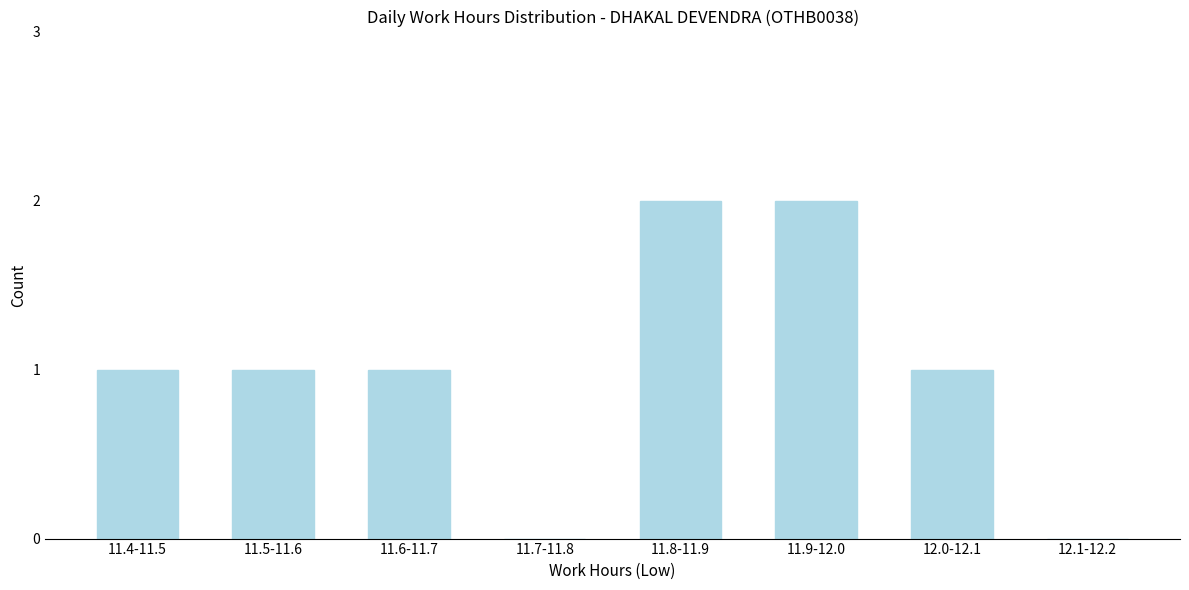

Reading left to right, what are all the values shown in this chart?

11.4-11.5=1	11.5-11.6=1	11.6-11.7=1	11.7-11.8=0	11.8-11.9=2	11.9-12.0=2	12.0-12.1=1	12.1-12.2=0